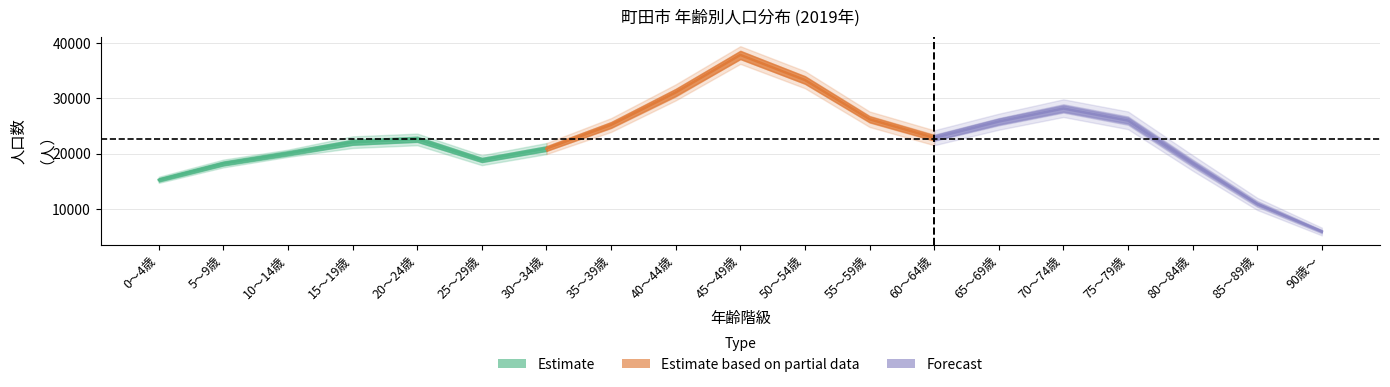

What is the average value of the Forecast series?

19688